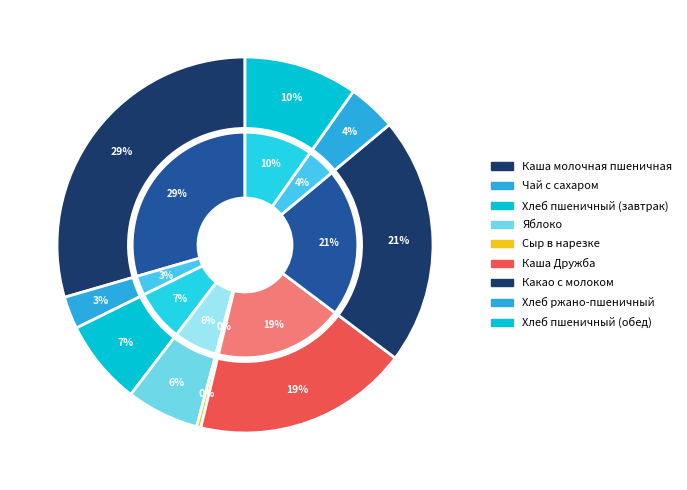

Is it true that Чай с сахаром is 3% of the pie?

True